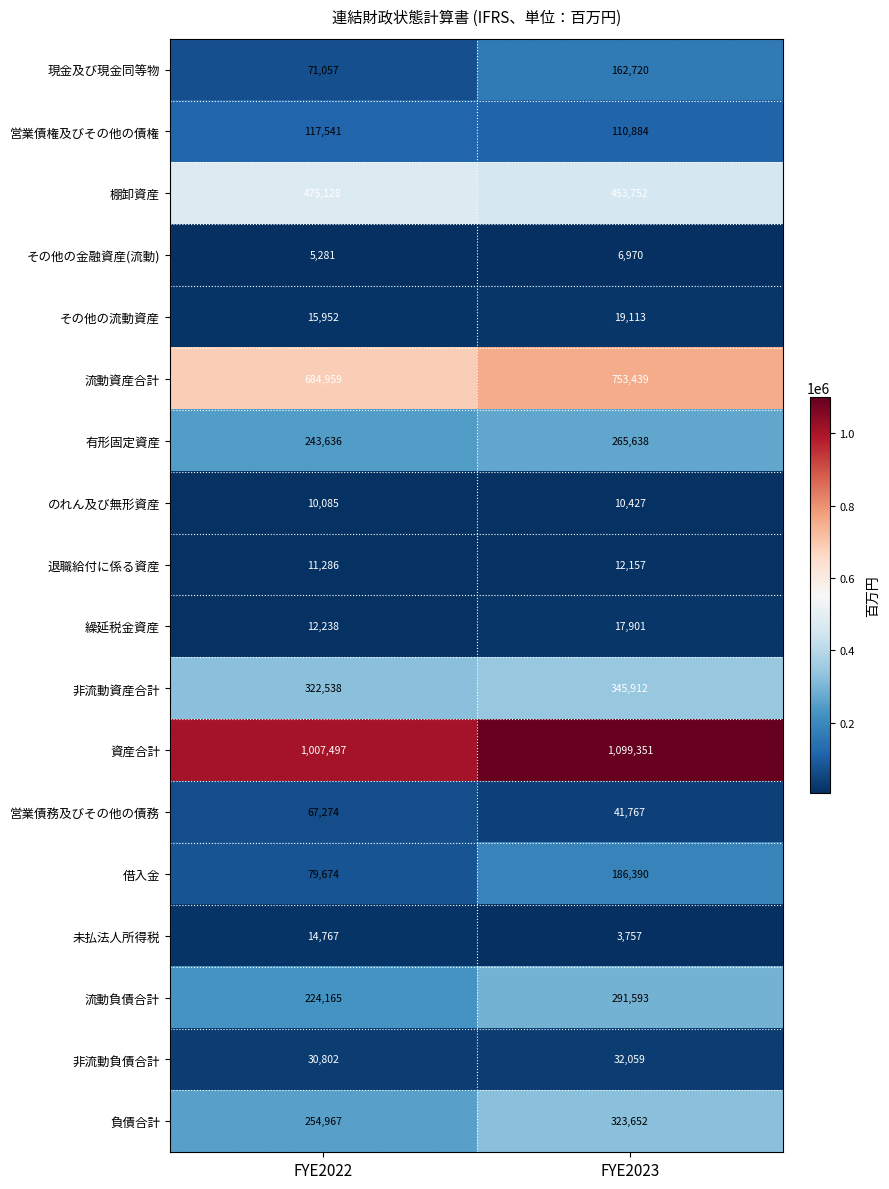

At FYE2022, list the series in order from largest to smallest.

資産合計, 流動資産合計, 棚卸資産, 非流動資産合計, 負債合計, 有形固定資産, 流動負債合計, 営業債権及びその他の債権, 借入金, 現金及び現金同等物, 営業債務及びその他の債務, 非流動負債合計, その他の流動資産, 未払法人所得税, 繰延税金資産, 退職給付に係る資産, のれん及び無形資産, その他の金融資産(流動)